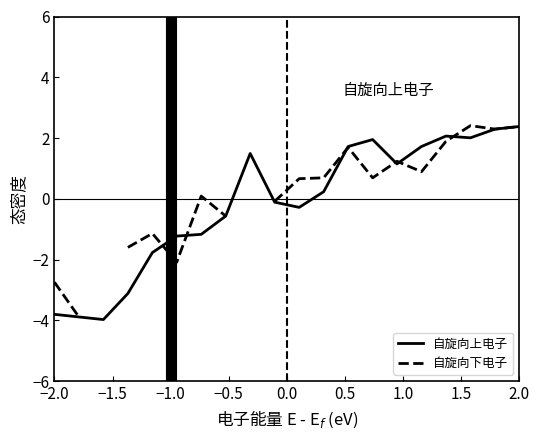

Which series has the largest total across all categories?

自旋向上电子